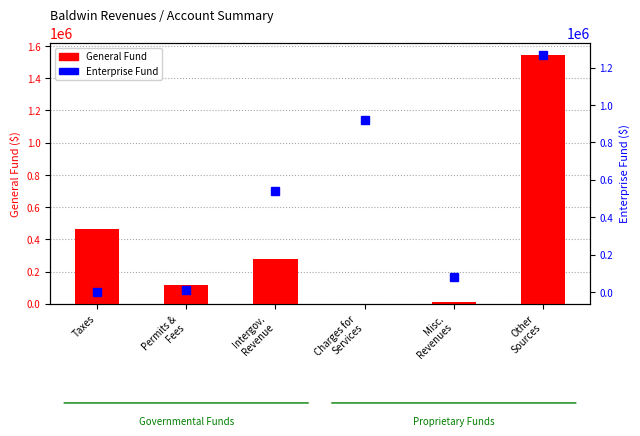

List the series in order of their overall mean, lowest first.

General Fund, Enterprise Fund